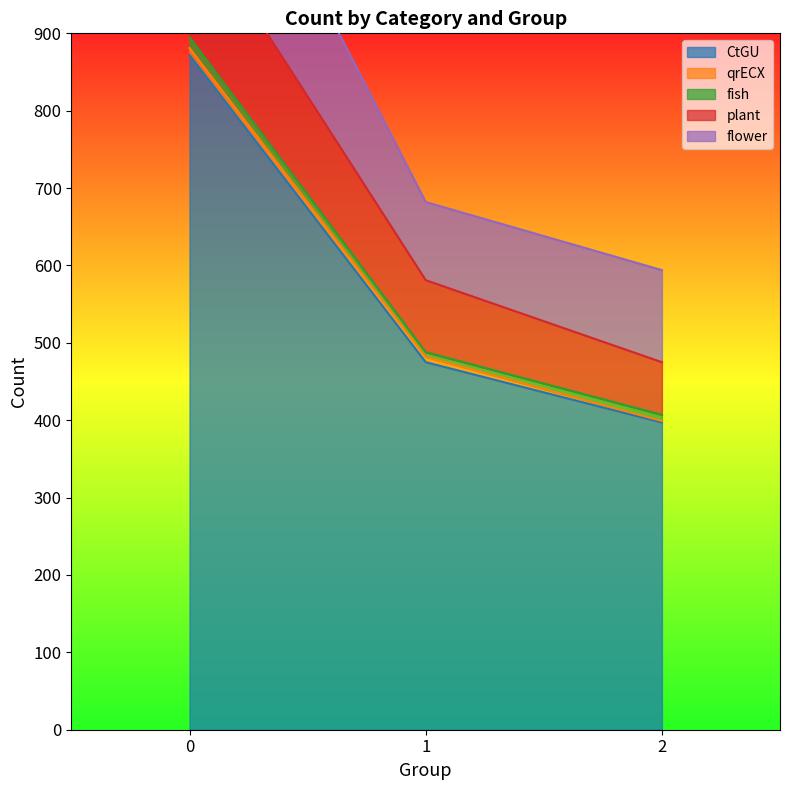

Which series has the widest spread of values?

CtGU